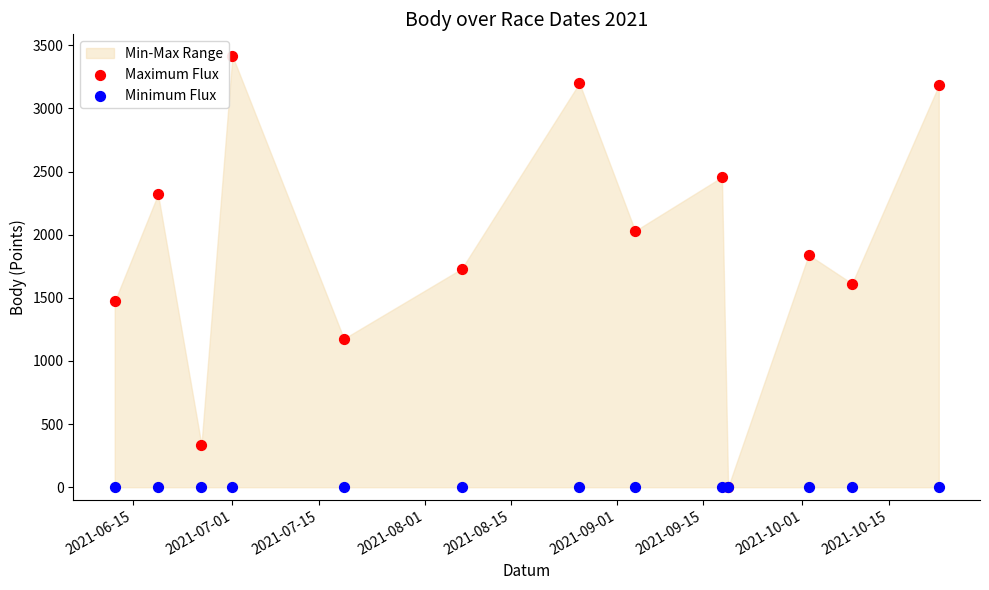

Which series has the widest spread of Y values?

Maximum Flux